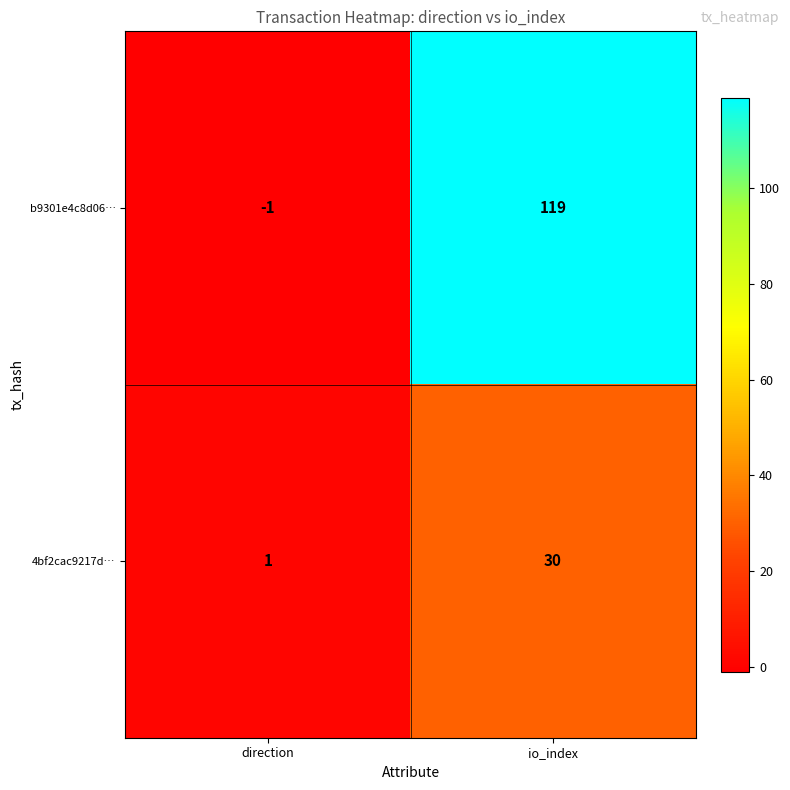

How many categories are shown in the chart?

2